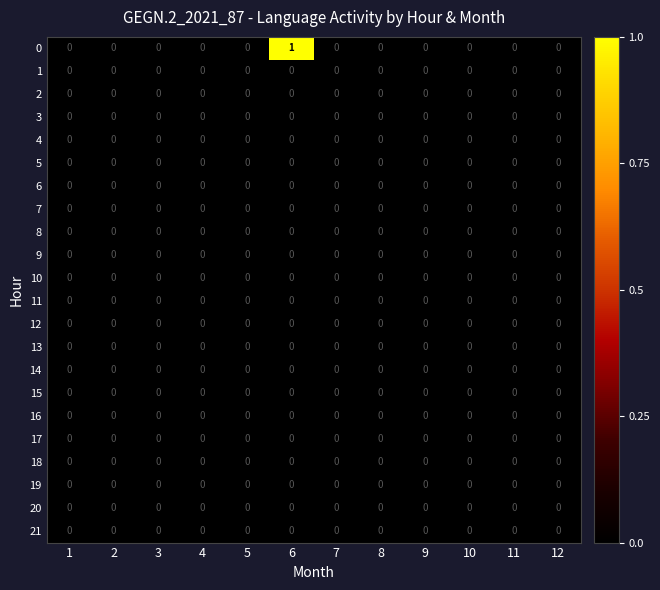

At which category is the sum across all series the highest?

6